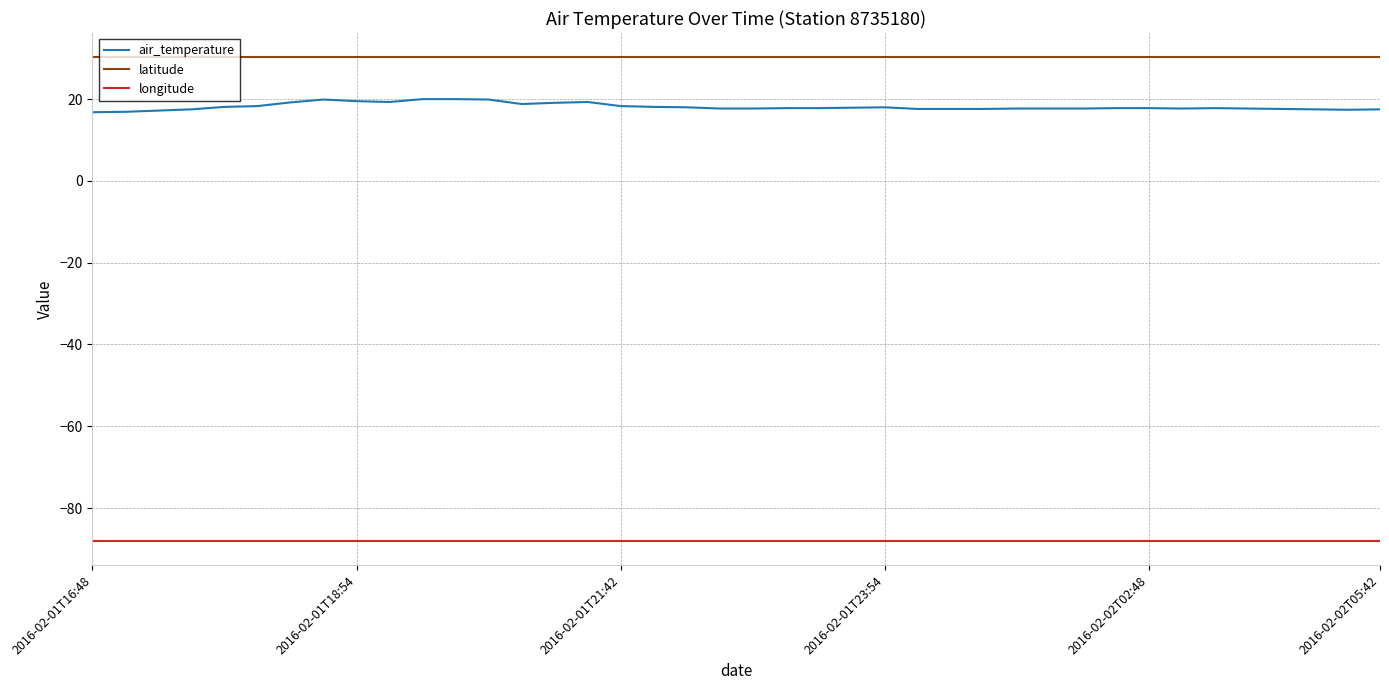

Rank the series by their maximum value, from lowest to highest.

longitude, air_temperature, latitude